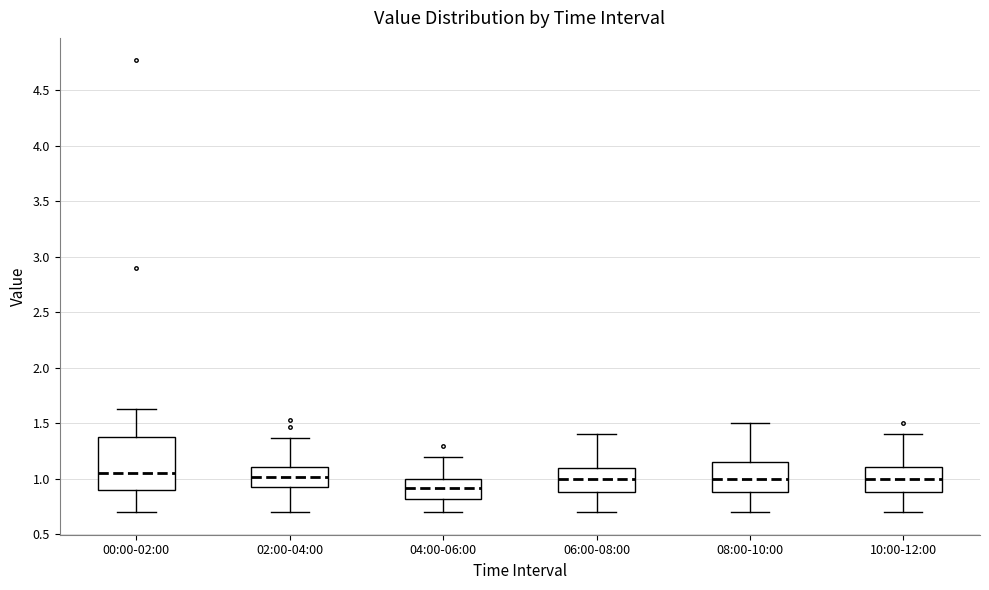

Where does the median line of the box for 10:00-12:00 sit on the y-axis? The values are not printed on the chart, so give them approximately, as read against the axis.

1.00